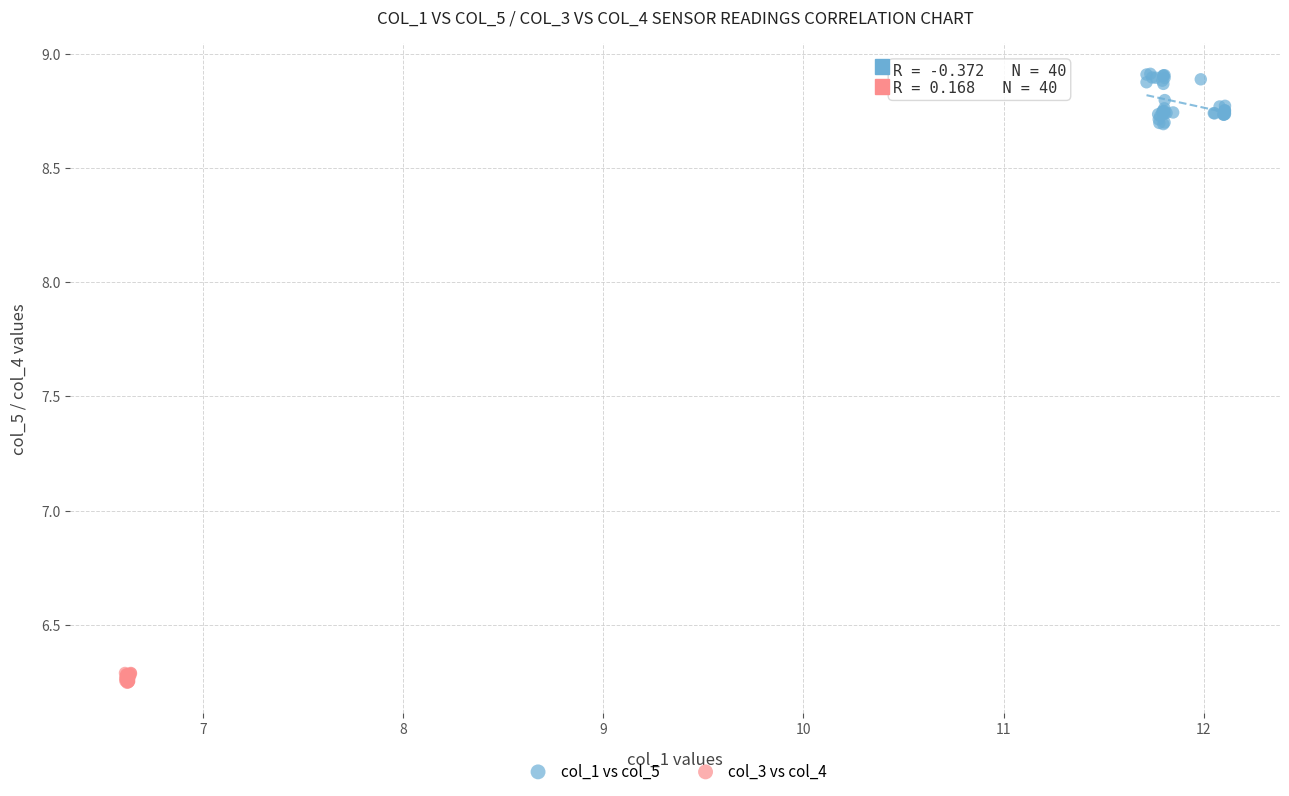

Which series contains the highest Y value?

col_1 vs col_5